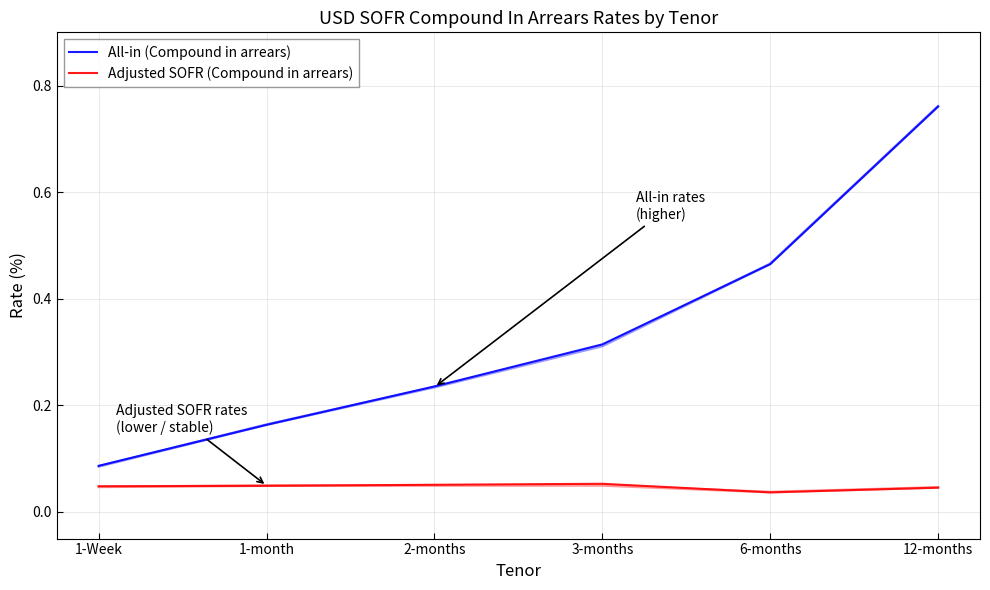

What is the sum of all All-in (Compound in arrears) values?

2.0